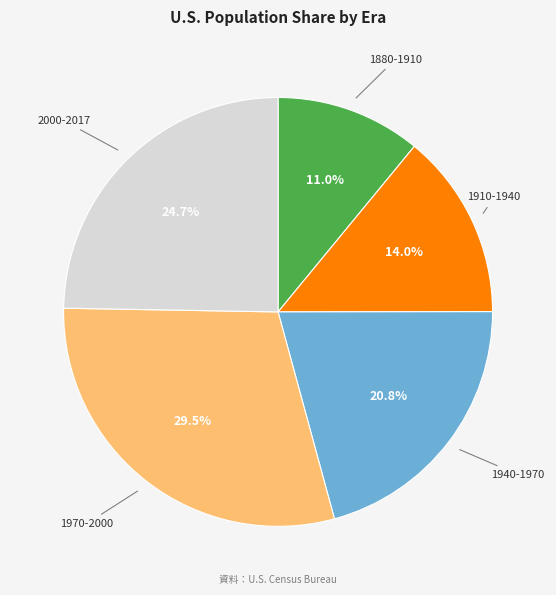

Is there any slice that represents more than half of the pie?

No